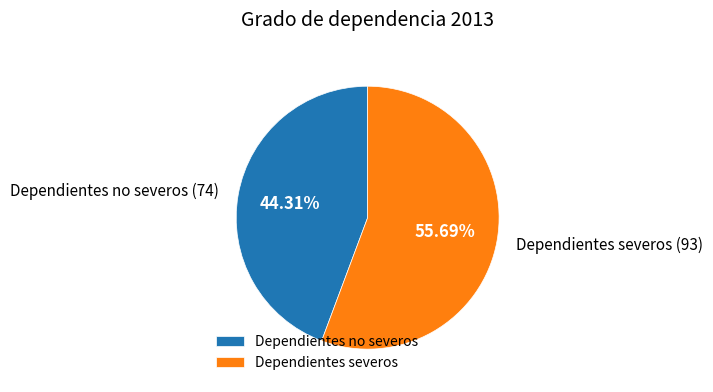

Count the number of slices in the pie.

2